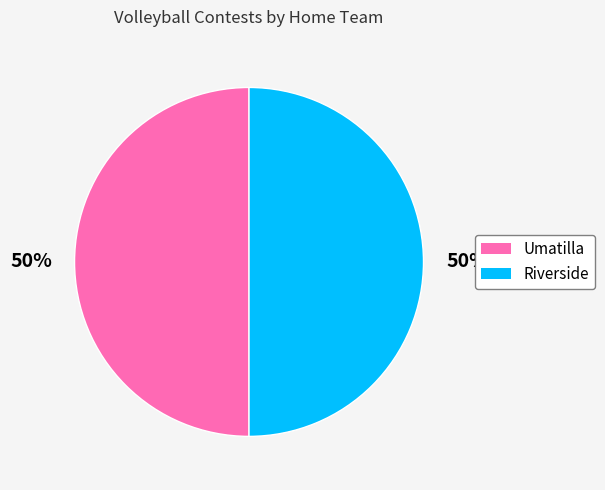

Approximately how many times larger is the value at Umatilla compared to Riverside?

1.0